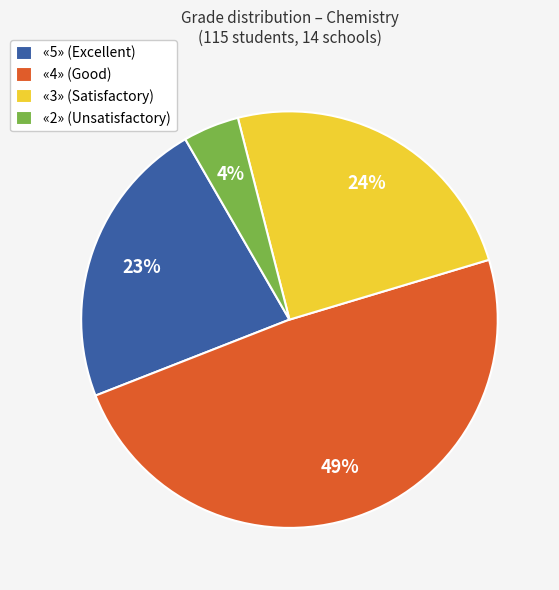

Count the number of slices in the pie.

4